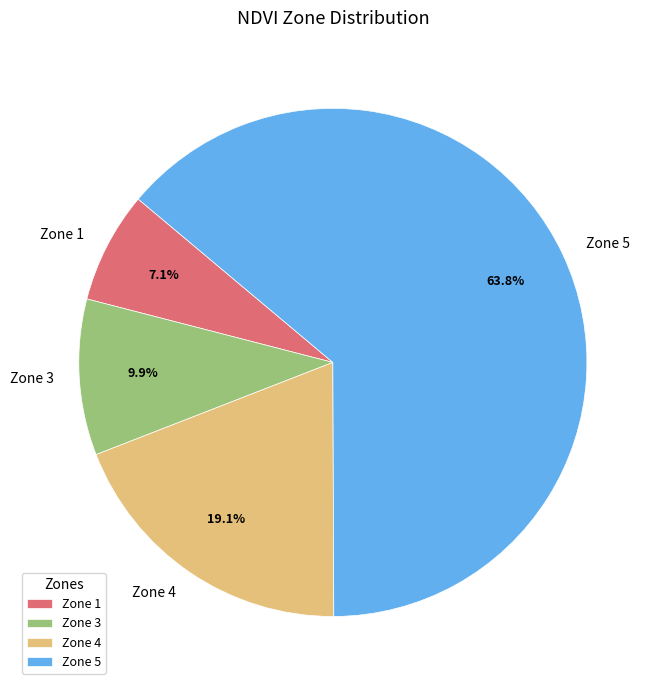

Between Zone 3 and Zone 1, which is larger?

Zone 3